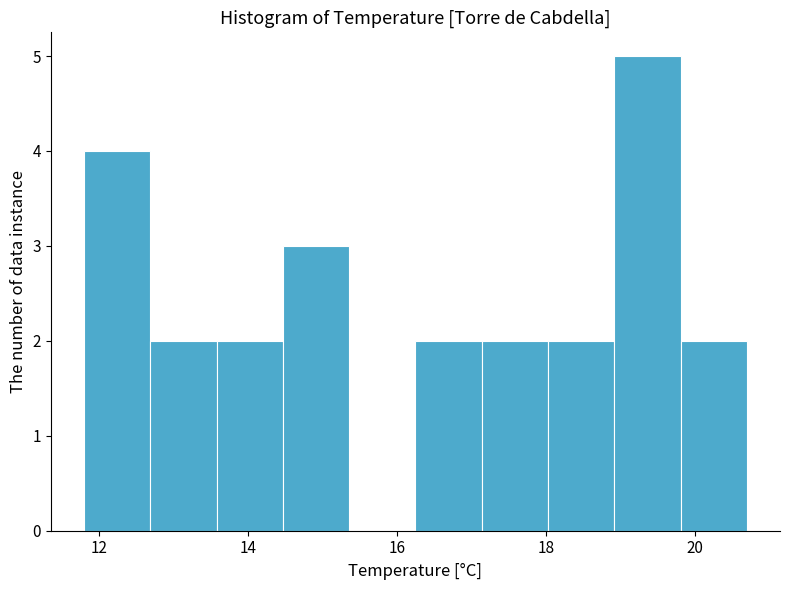

Reading left to right, transcribe this chart: for each bar, give the range it covers on the x-axis and its height. Neither the bar edges nor the heights are printed on the chart, so give them approximately, as read against the axes.

11.8 to 12.6: 4
12.6 to 13.6: 2
13.6 to 14.4: 2
14.4 to 15.4: 3
15.4 to 16.2: 0
16.2 to 17.2: 2
17.2 to 18.0: 2
18.0 to 19.0: 2
19.0 to 19.8: 5
19.8 to 20.8: 2